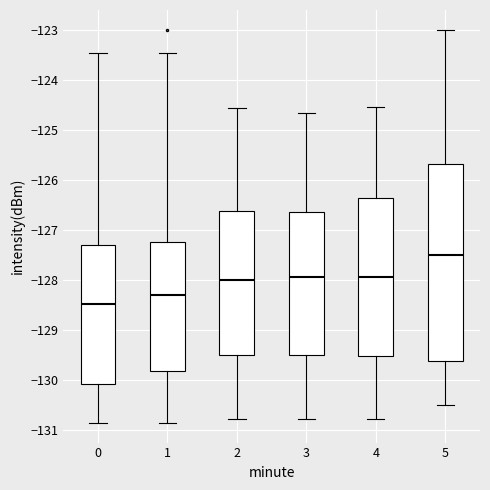

Reading left to right, transcribe this box plot: for each box, give where its median line is, the range the box spans, and where its two whiskers end, as read against the y-axis. The values are not printed on the chart, so give them approximately, as read against the axis.

0: median -128.5, box -130.1 to -127.3, whiskers -130.9 to -123.5
1: median -128.3, box -129.8 to -127.2, whiskers -130.9 to -123.5
2: median -128.0, box -129.5 to -126.6, whiskers -130.8 to -124.6
3: median -128.0, box -129.5 to -126.6, whiskers -130.8 to -124.7
4: median -128.0, box -129.5 to -126.4, whiskers -130.8 to -124.6
5: median -127.5, box -129.6 to -125.7, whiskers -130.5 to -123.0